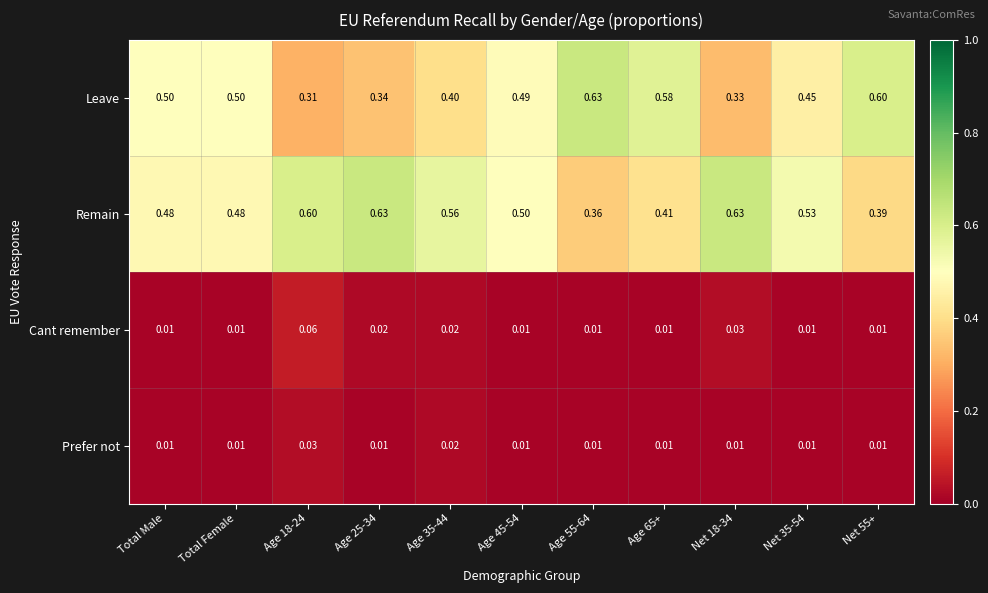

Which series has the largest total across all categories?

Remain